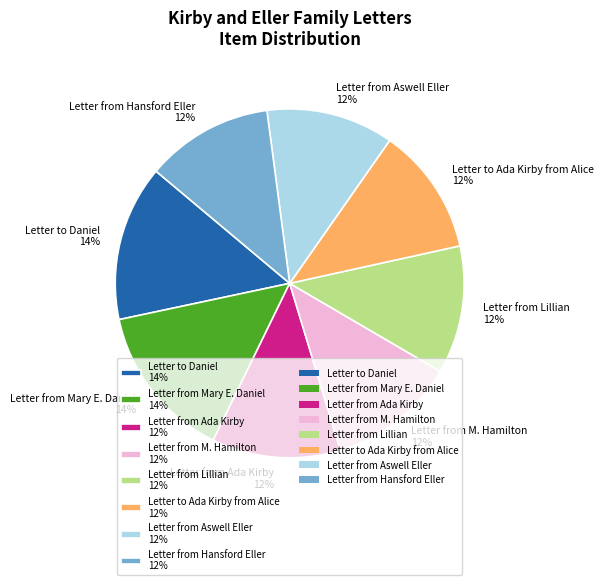

Do Letter to Daniel 14% and Letter from Ada Kirby 12% together represent more than half of the pie?

No